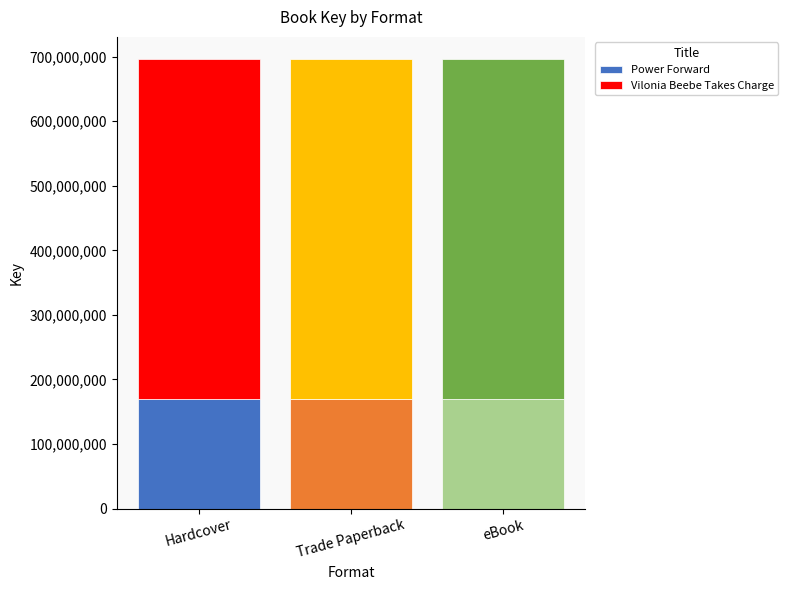

What is the average value of the Power Forward series?

169188594